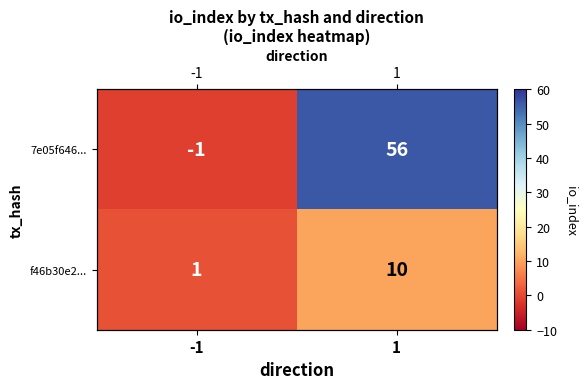

Which series changed the most between -1 and 1?

7e05f646...